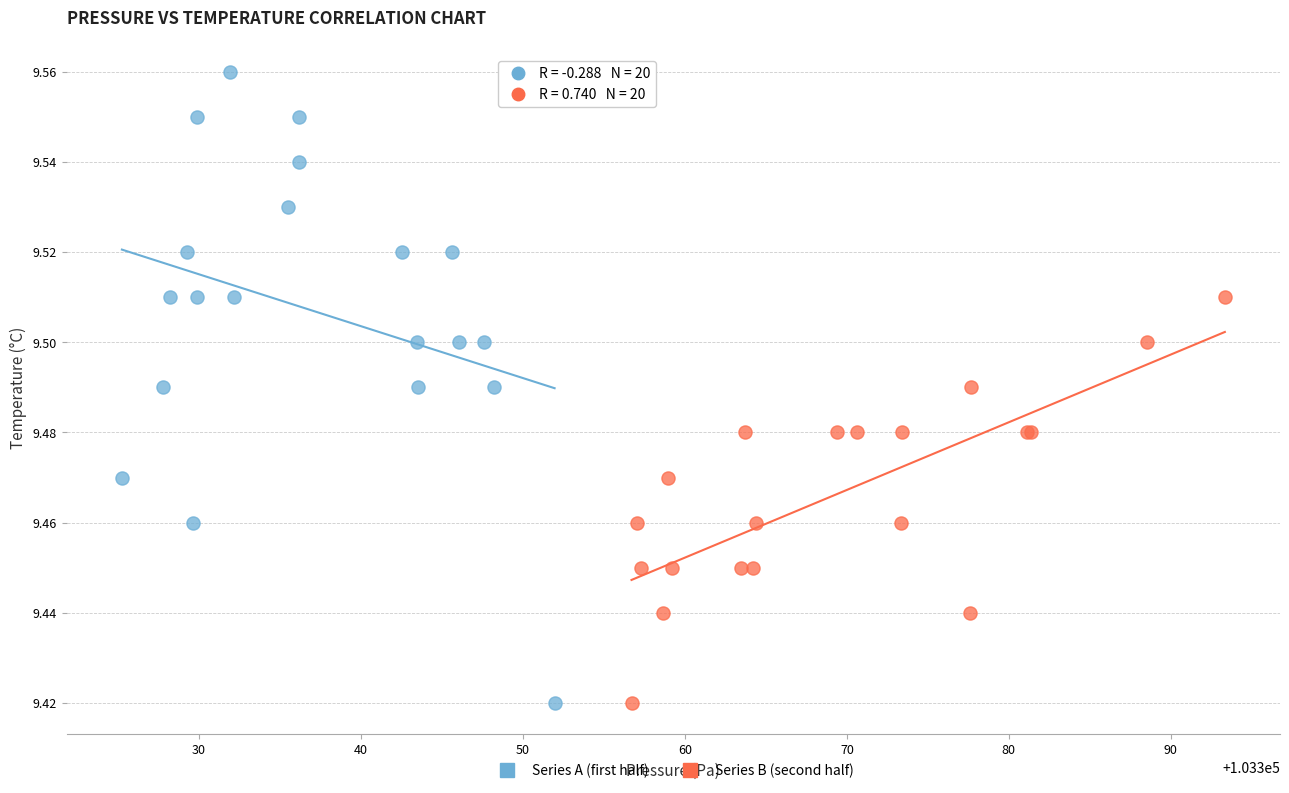

Which series contains the highest Y value?

Series A (first half)